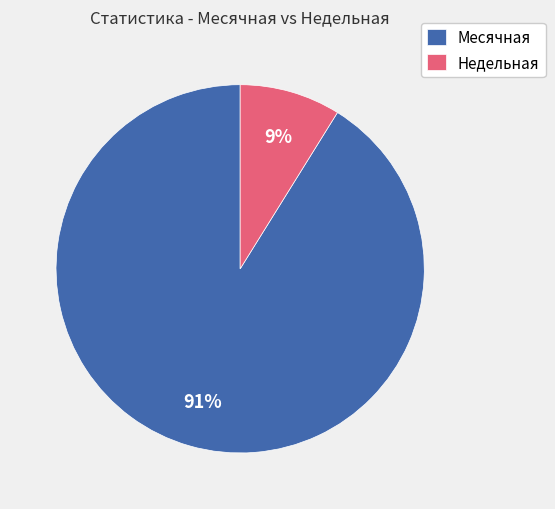

Is there a majority slice in this chart?

Yes